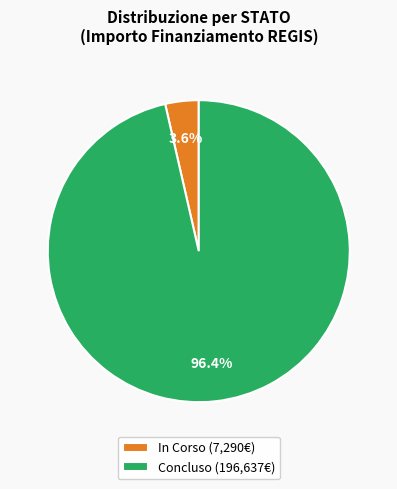

Is there any slice that represents more than half of the pie?

Yes